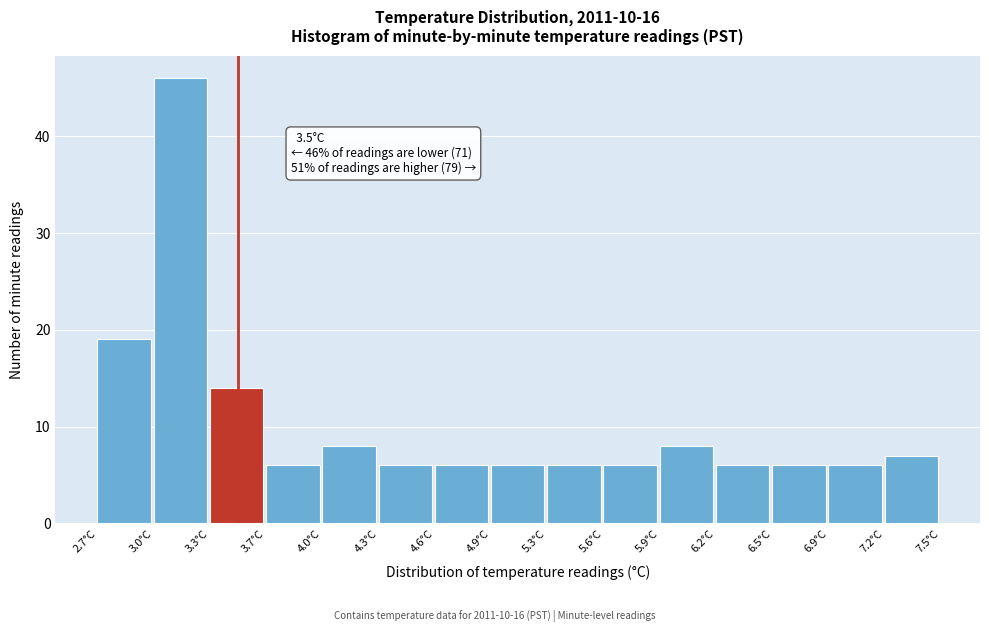

Which range on the x-axis has the tallest bar?

3.02 to 3.34